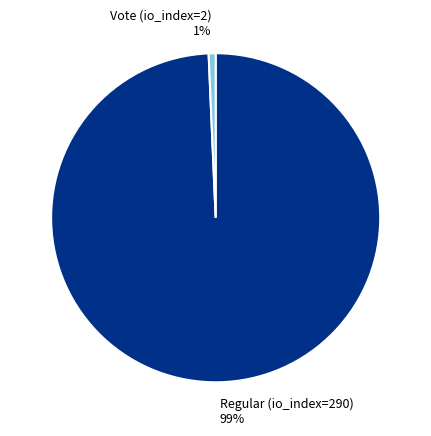

To the nearest percent, what portion does Vote (io_index=2) represent?

1%